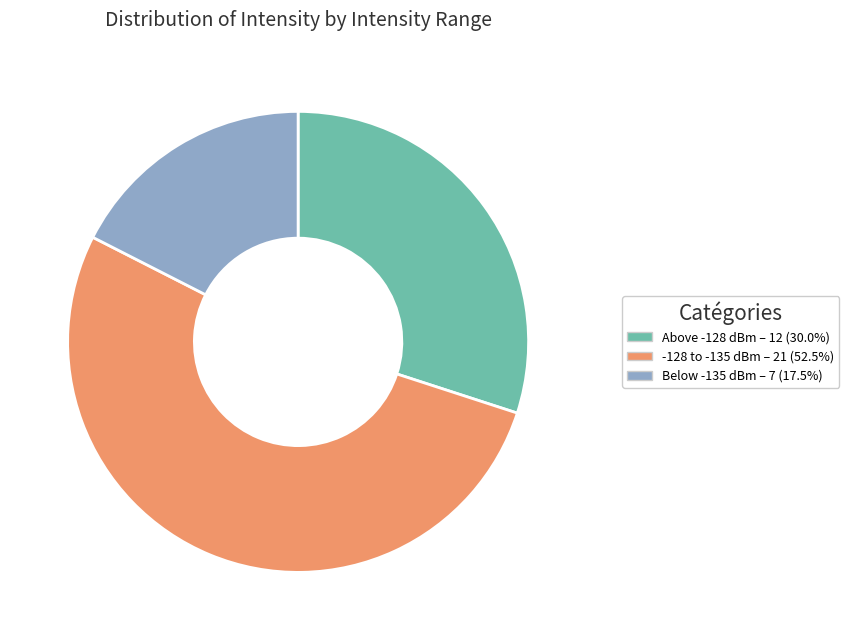

Is there a majority slice in this chart?

Yes